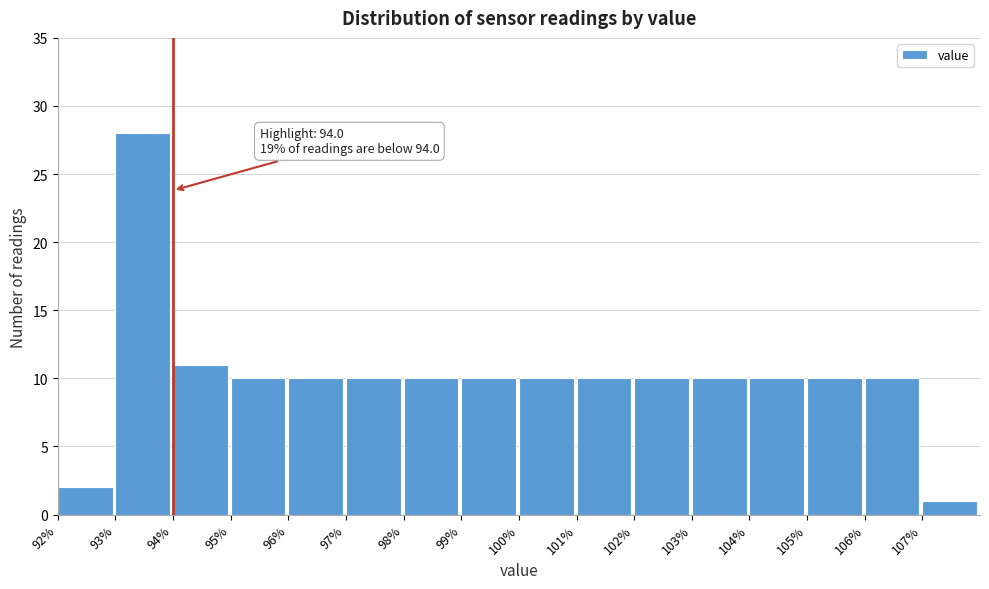

Over which range of the x-axis is the bar tallest?

93 to 94